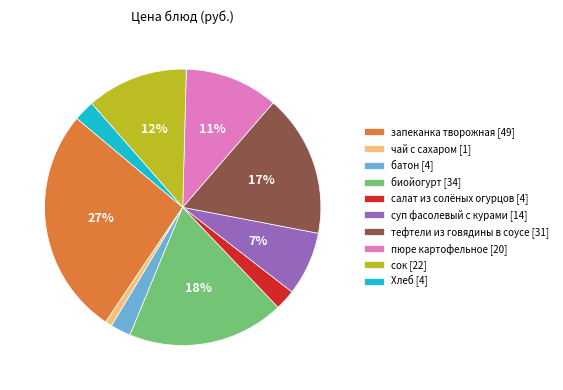

Is it true that чай с сахаром is 1% of the pie?

True